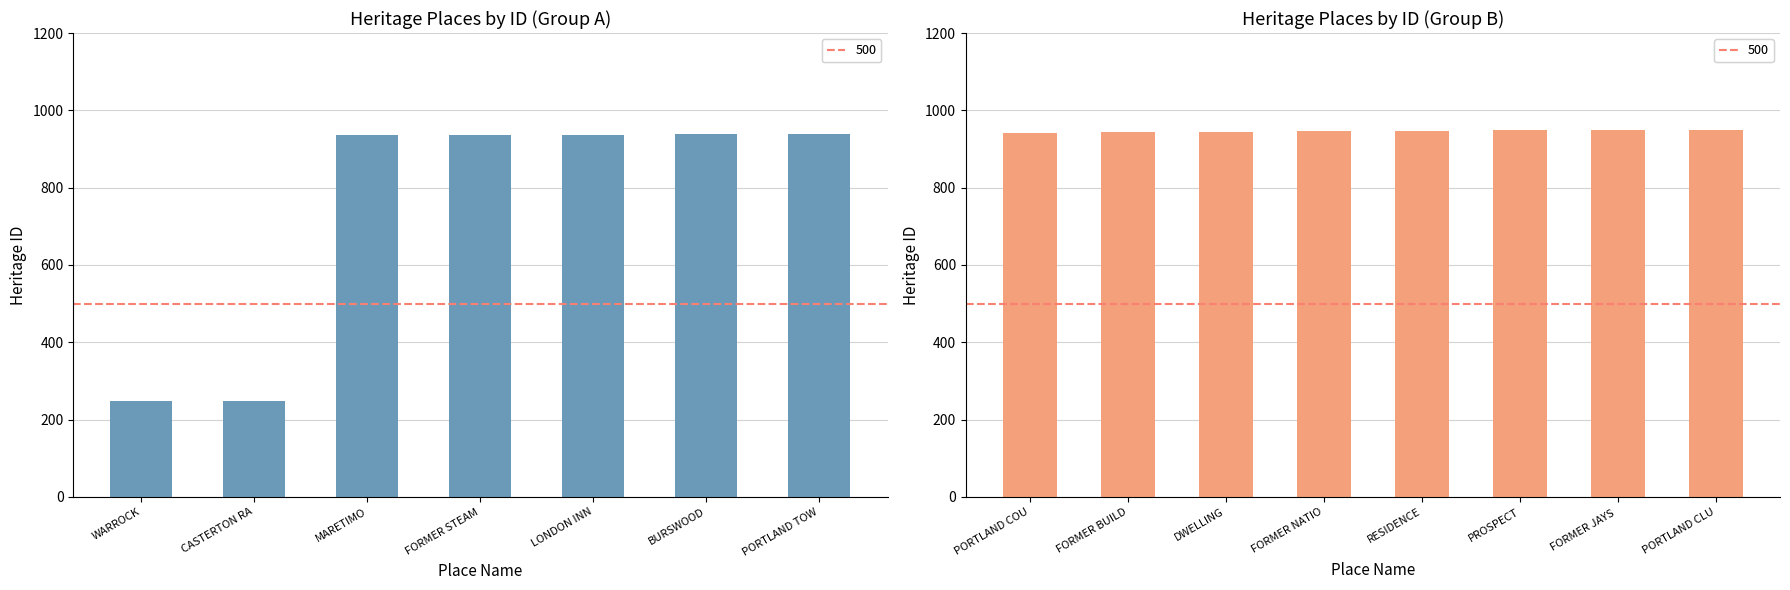

True or false: the data shows 275 at PORTLAND COU.

False